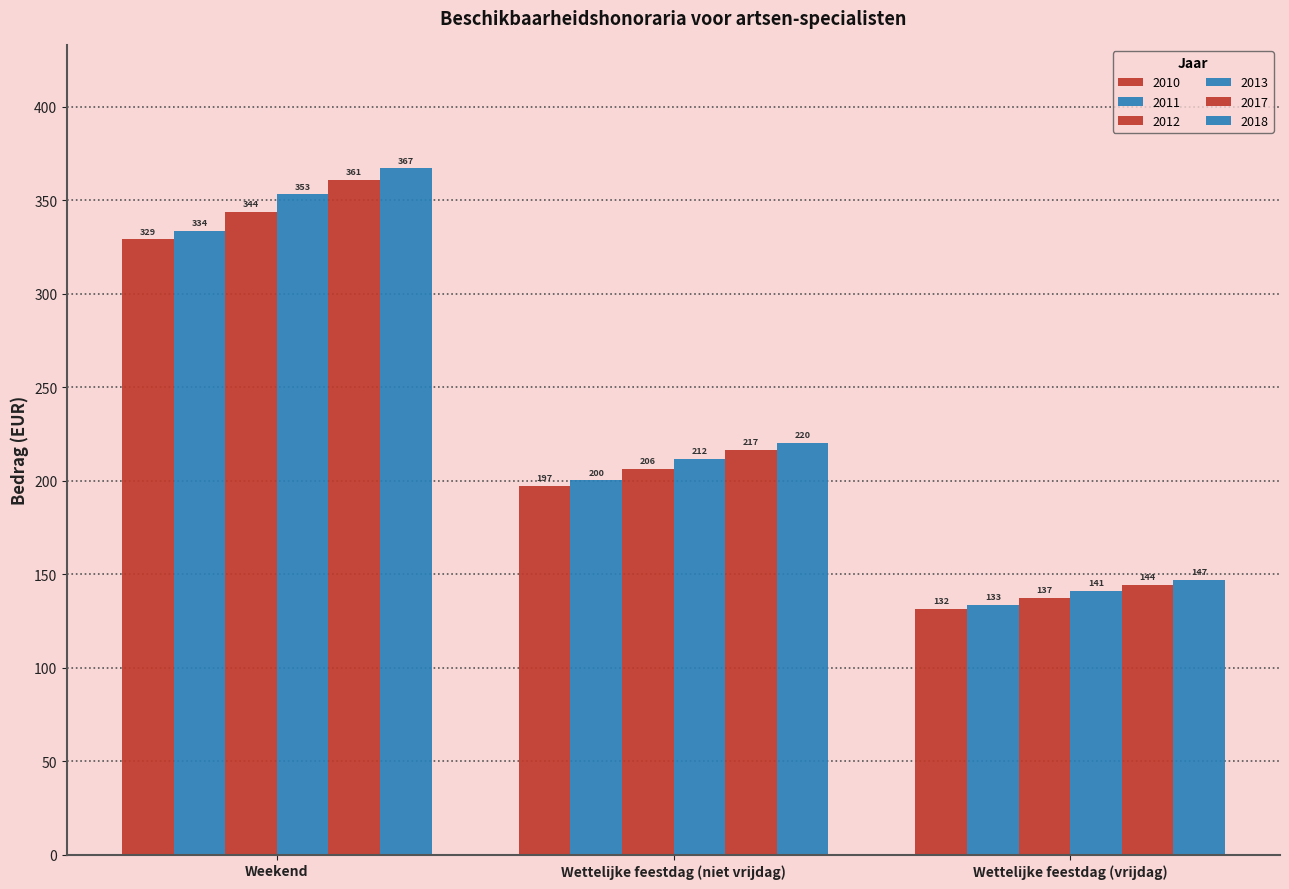

Which category has the highest value across all series?

Weekend